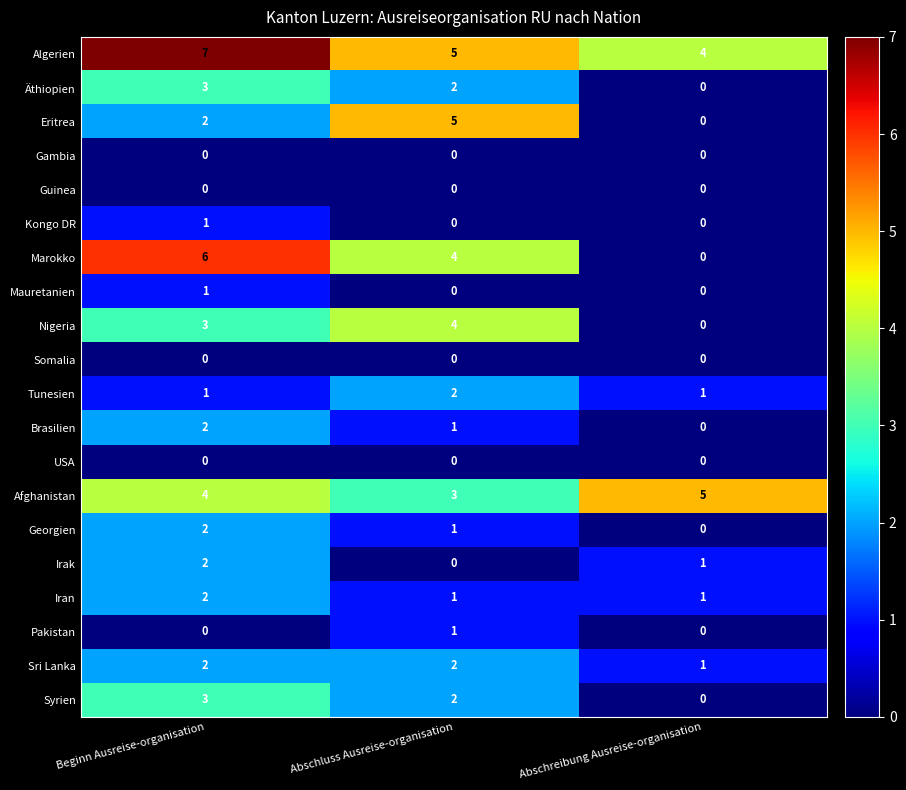

What is the difference between the highest and lowest values at Abschluss Ausreise-organisation?

5